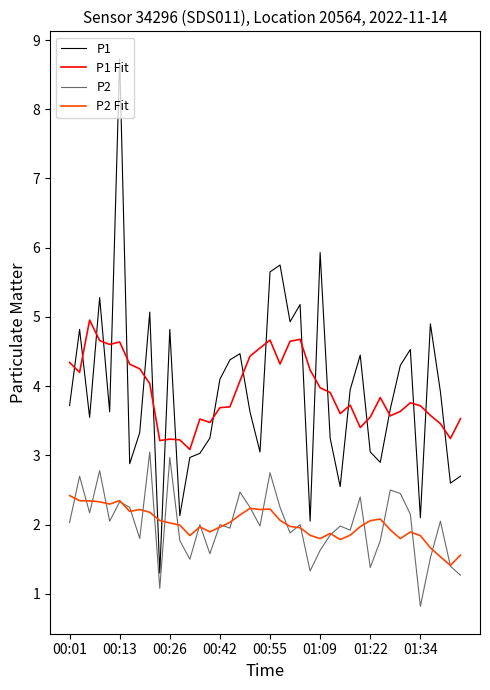

Is this an area chart (filled region under the line)?

No